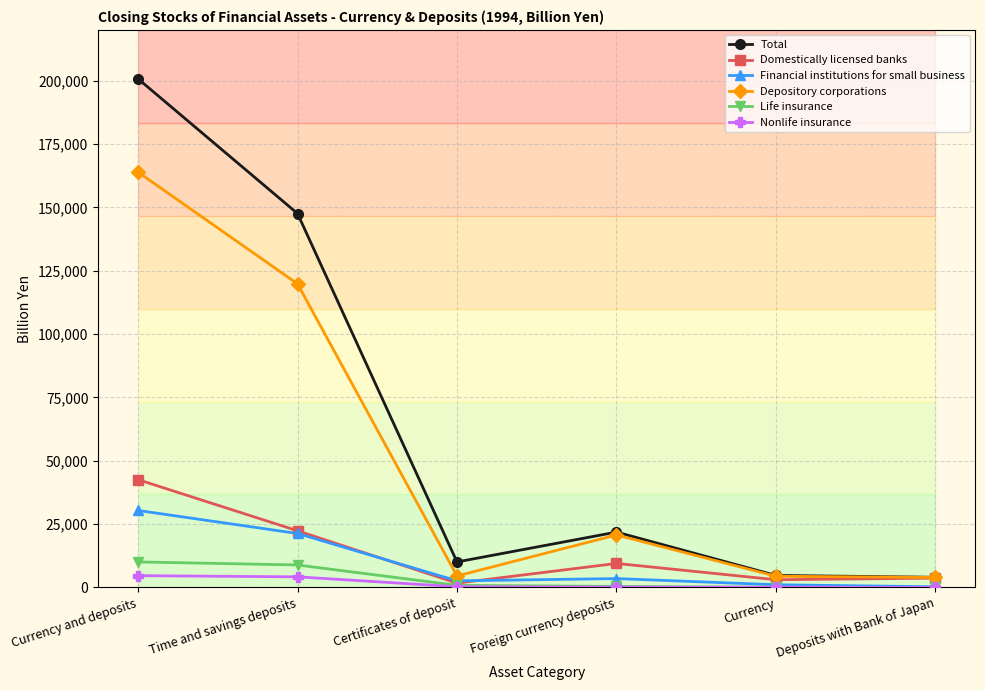

What is the difference between the maximum and minimum values in the Domestically licensed banks series?

40850.5